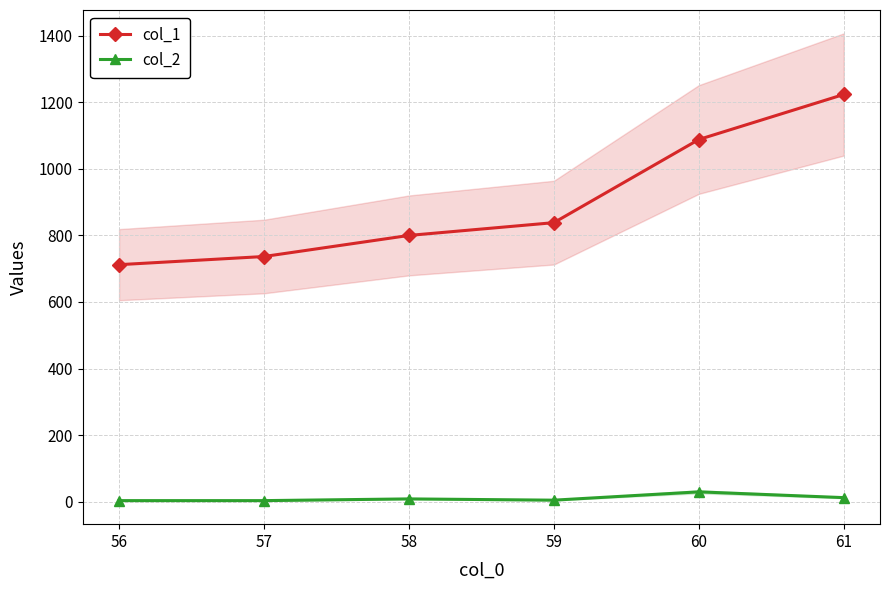

True or false: col_1 and col_2 cross at least once.

False